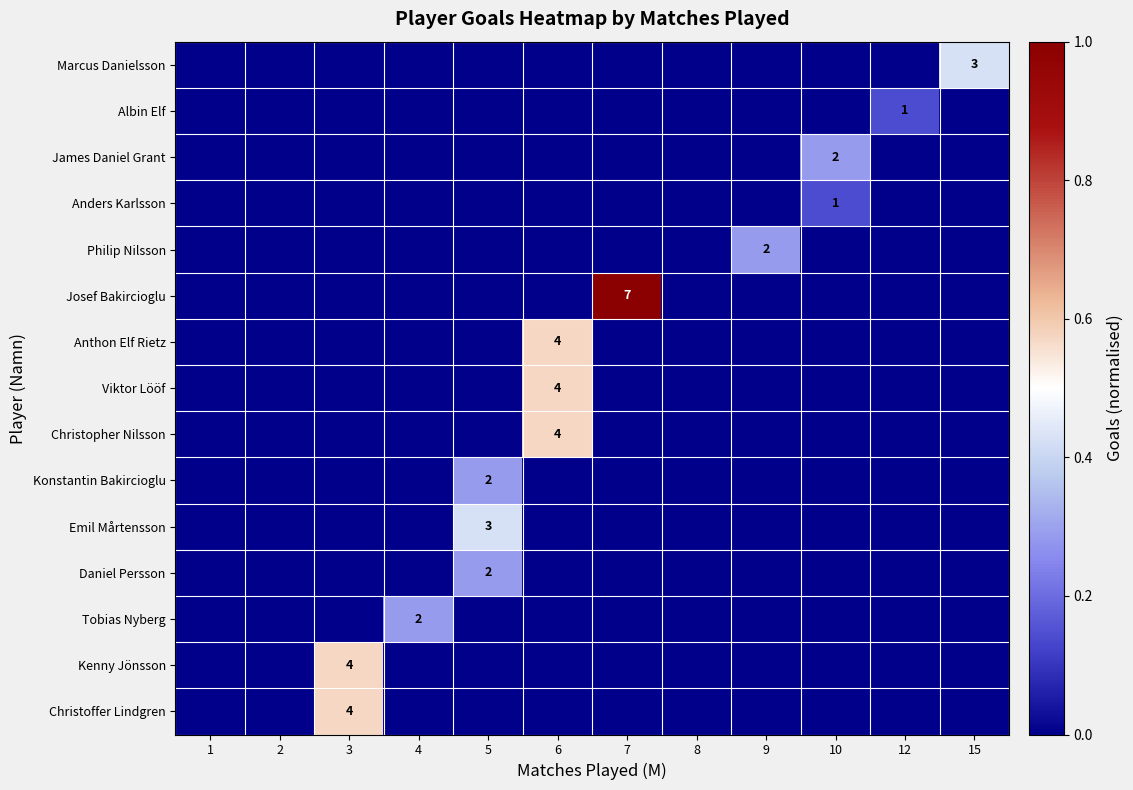

Is it true that Anthon Elf Rietz equals 6 at 6?

False